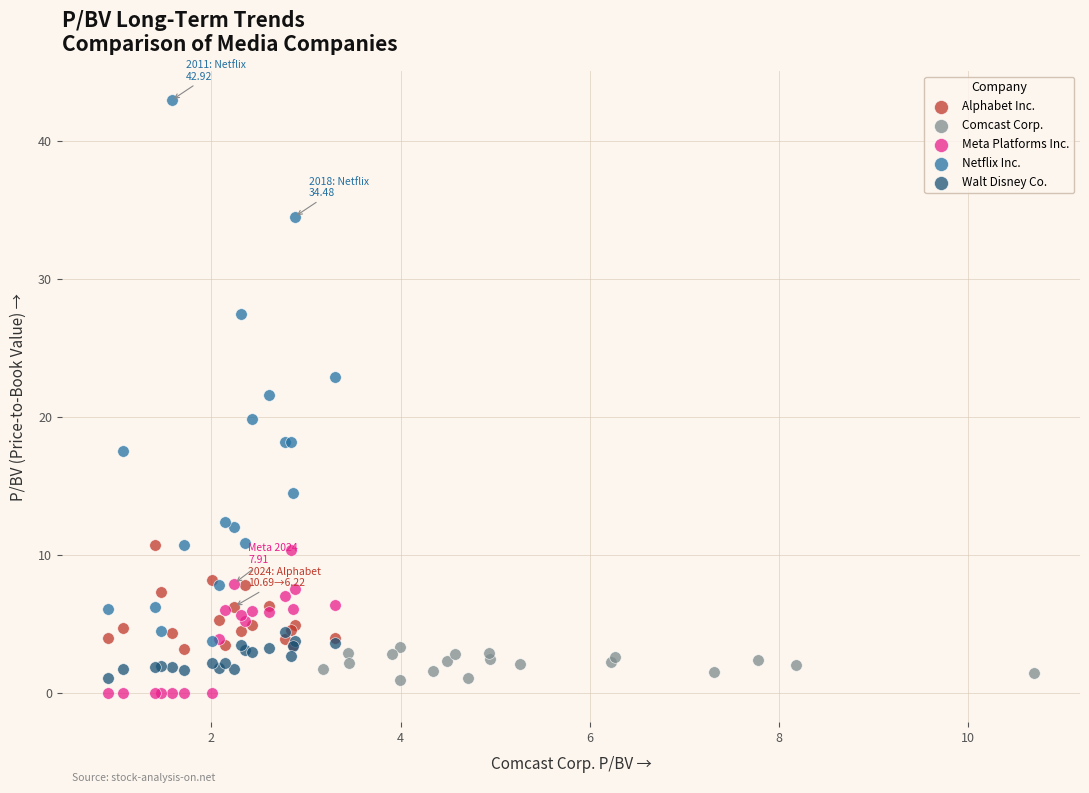

Which series has the largest Y range (max minus min)?

Netflix Inc.